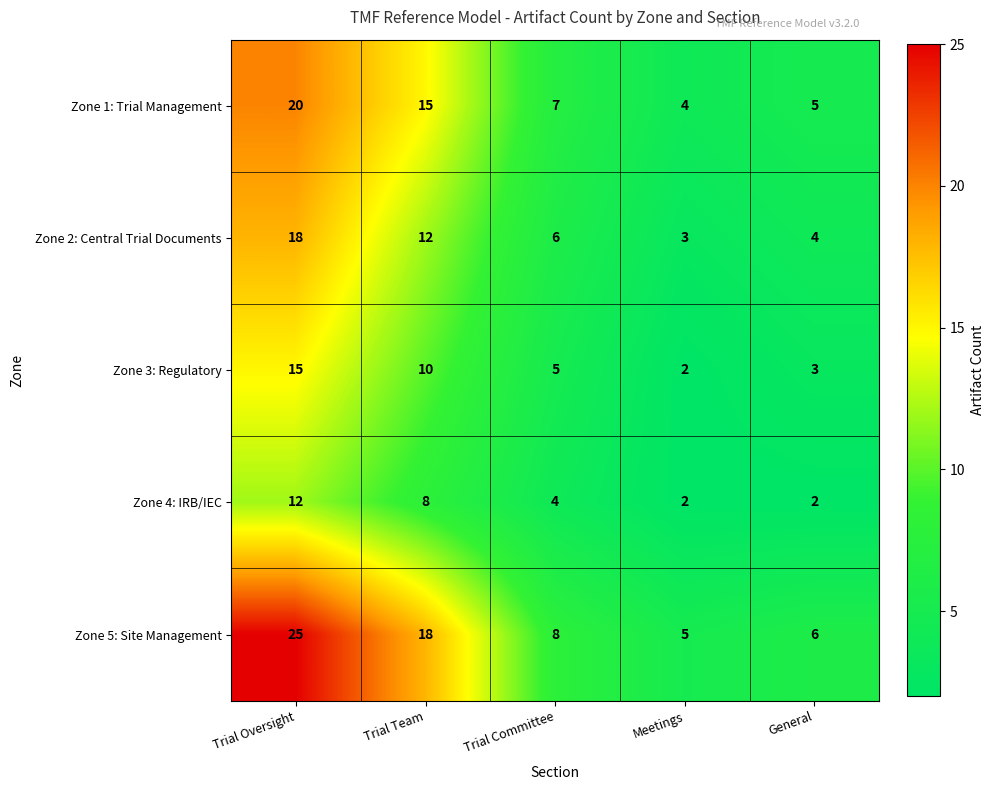

At which label does Zone 1: Trial Management first exceed 7?

Trial Oversight